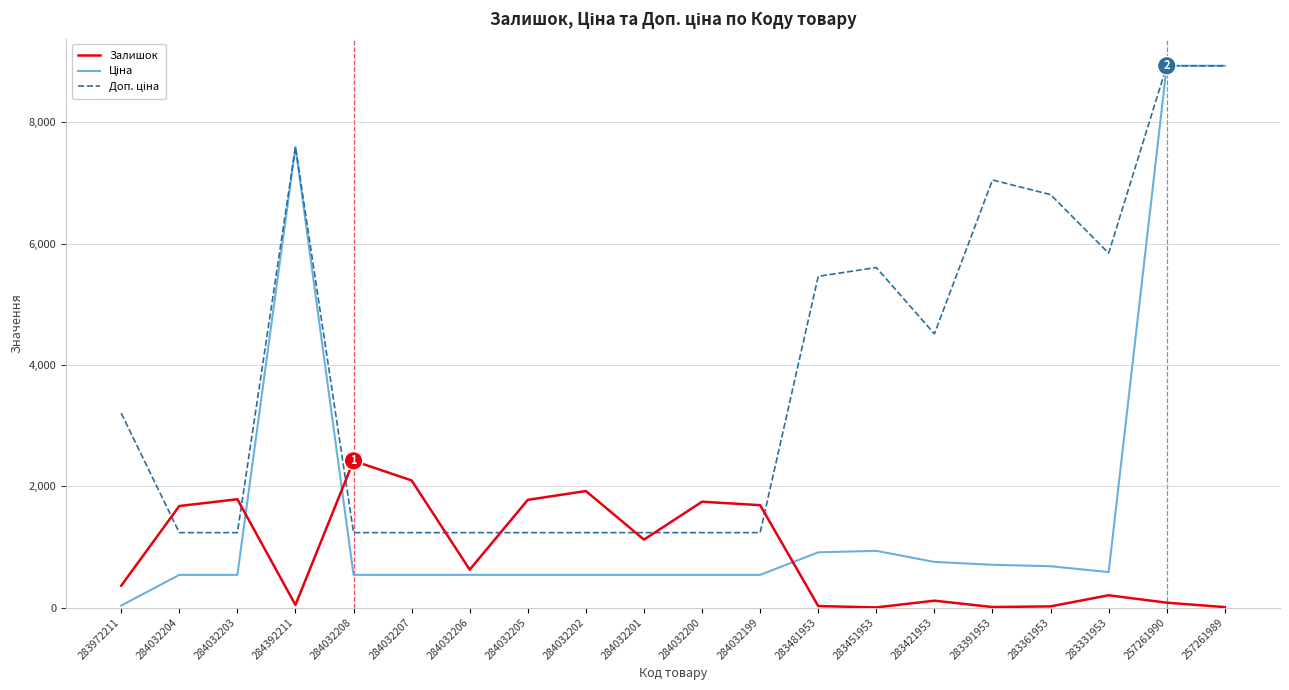

How many lines are shown in the chart?

3